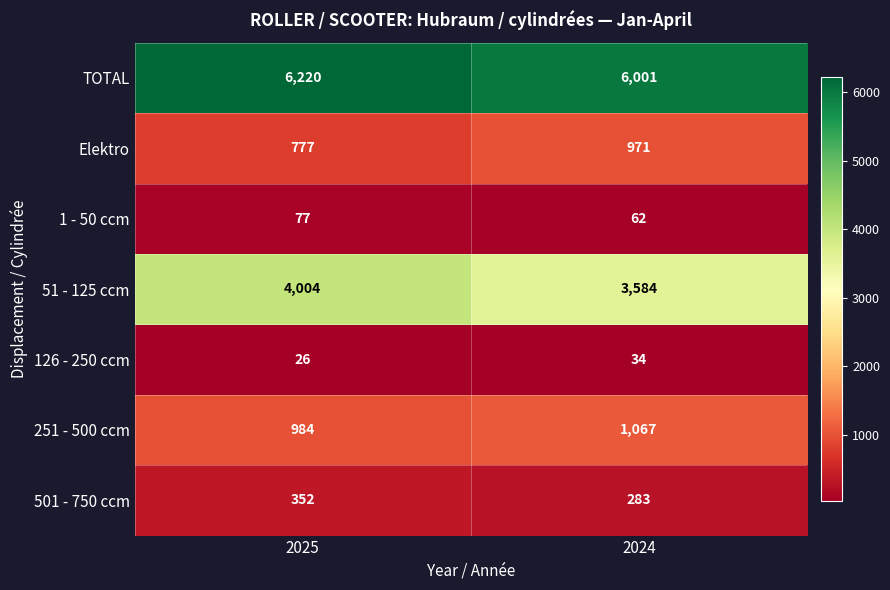

What is the spread (max minus min) of values at 2025?

6194